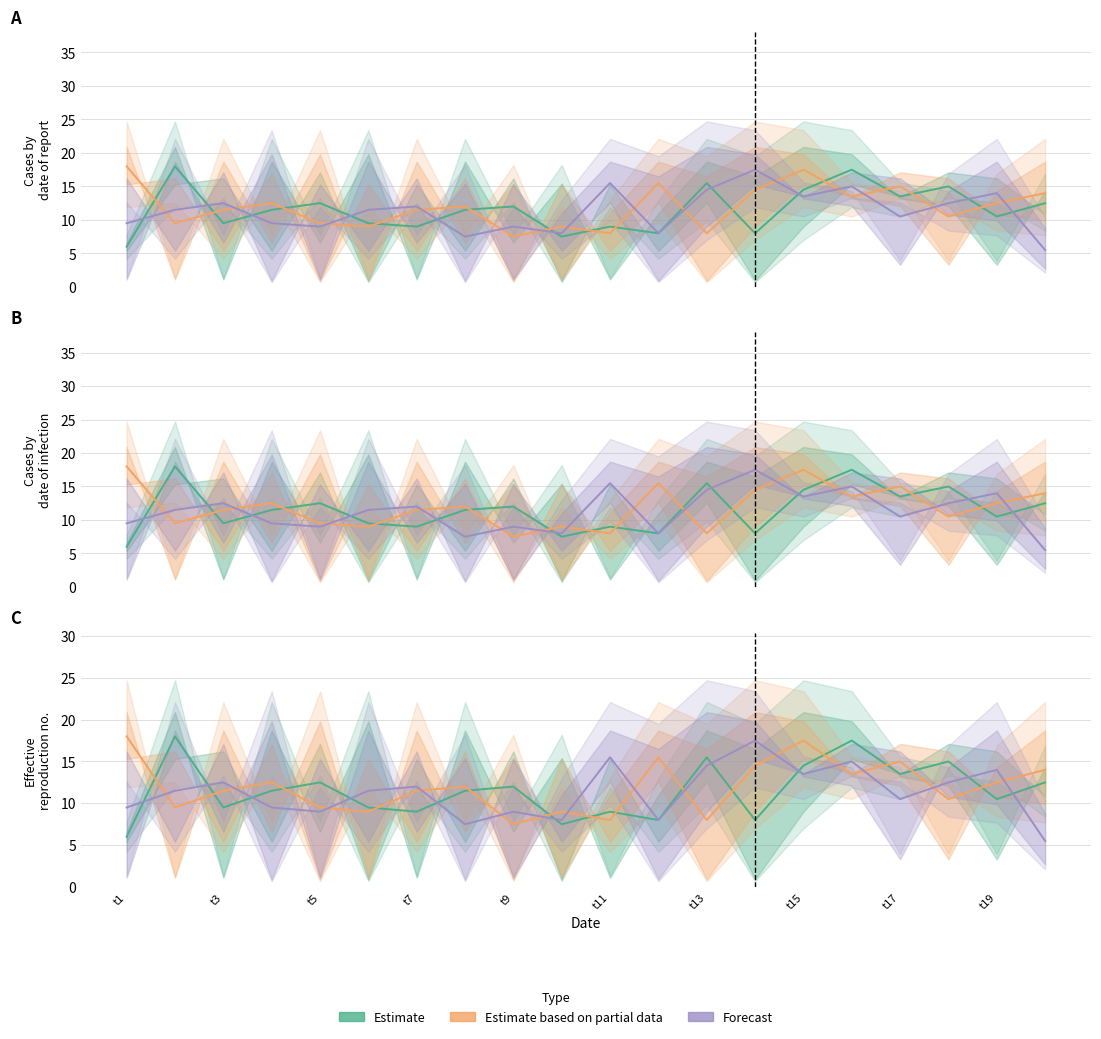

Is this an area chart (filled region under the line)?

No